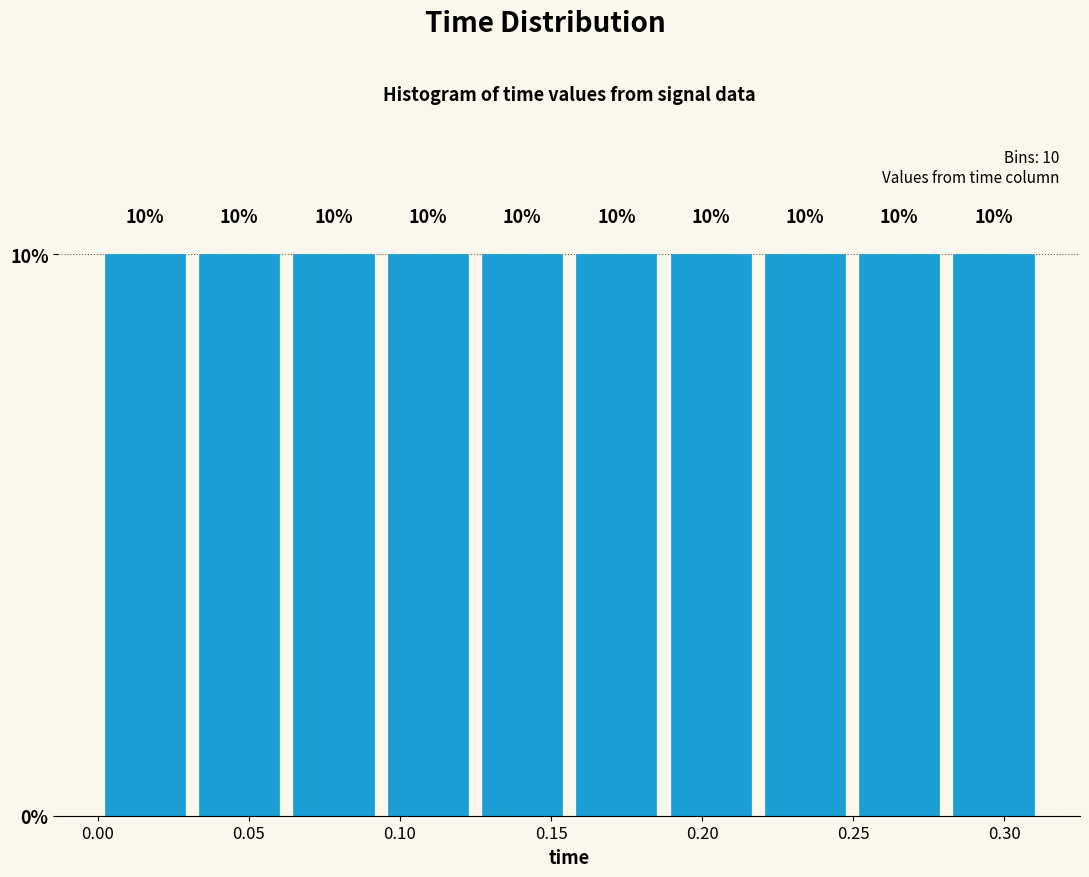

Reading left to right, list every bar in this chart as the range it spans on the x-axis followed by its height. The bar edges are not printed on the chart, so give them approximately, as read against the axis.

0.000 to 0.030: 10
0.030 to 0.060: 10
0.060 to 0.095: 10
0.095 to 0.125: 10
0.125 to 0.155: 10
0.155 to 0.185: 10
0.185 to 0.220: 10
0.220 to 0.250: 10
0.250 to 0.280: 10
0.280 to 0.310: 10